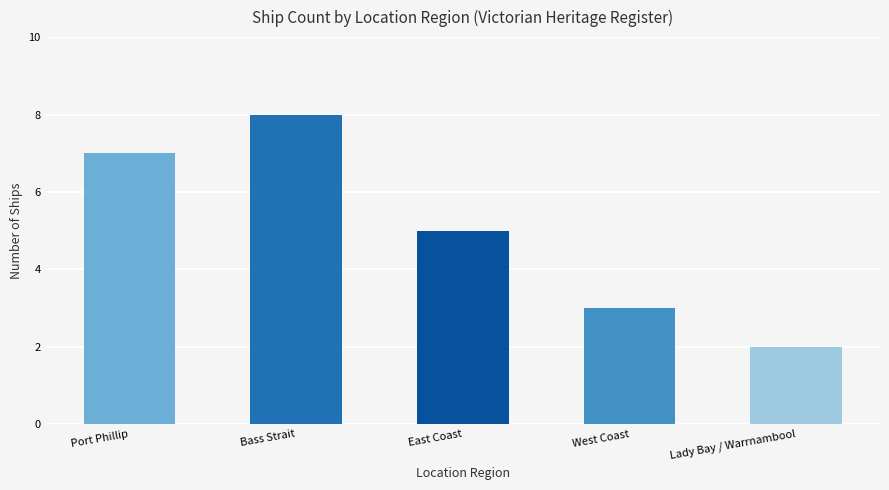

Are the bars horizontal?

No